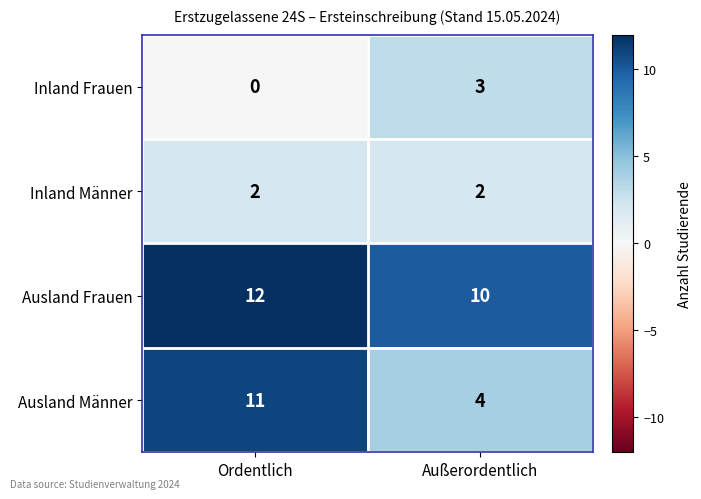

Between Ordentlich and Außerordentlich, which series saw the biggest shift?

Ausland Männer